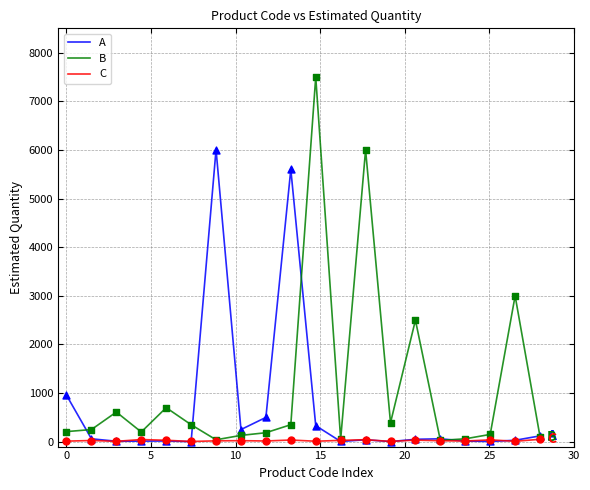

Which series has the largest total across all categories?

B